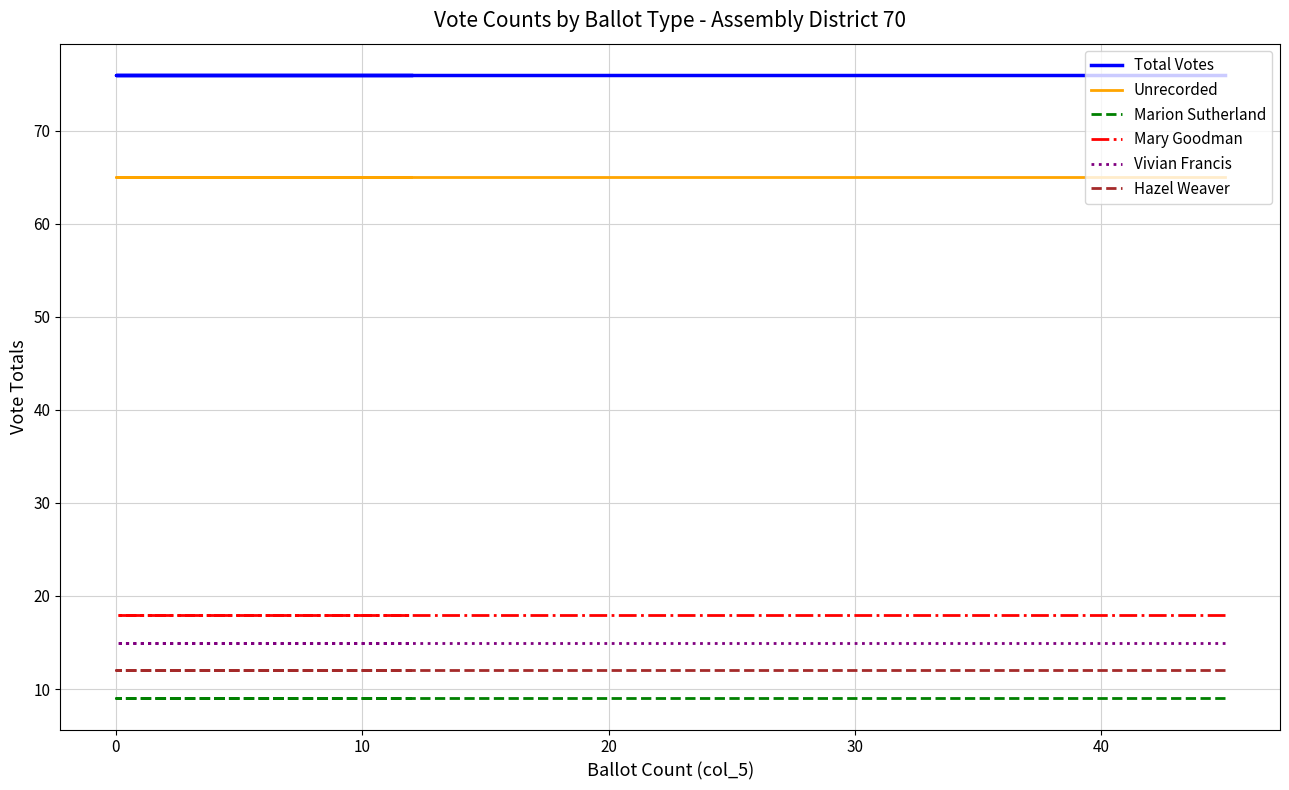

At how many categories does at least one series exceed 43?

6